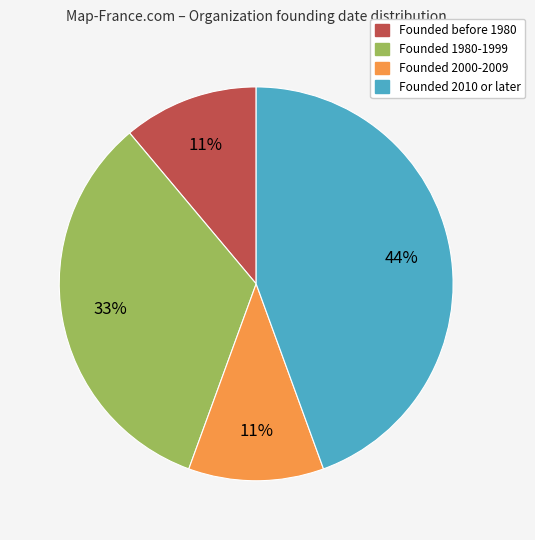

Count the number of slices in the pie.

4